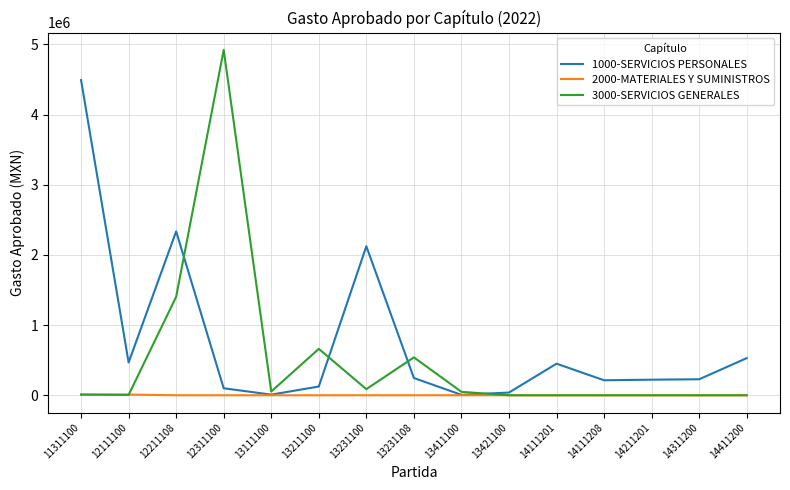

What is the spread (max minus min) of values at 12211108?

2334759